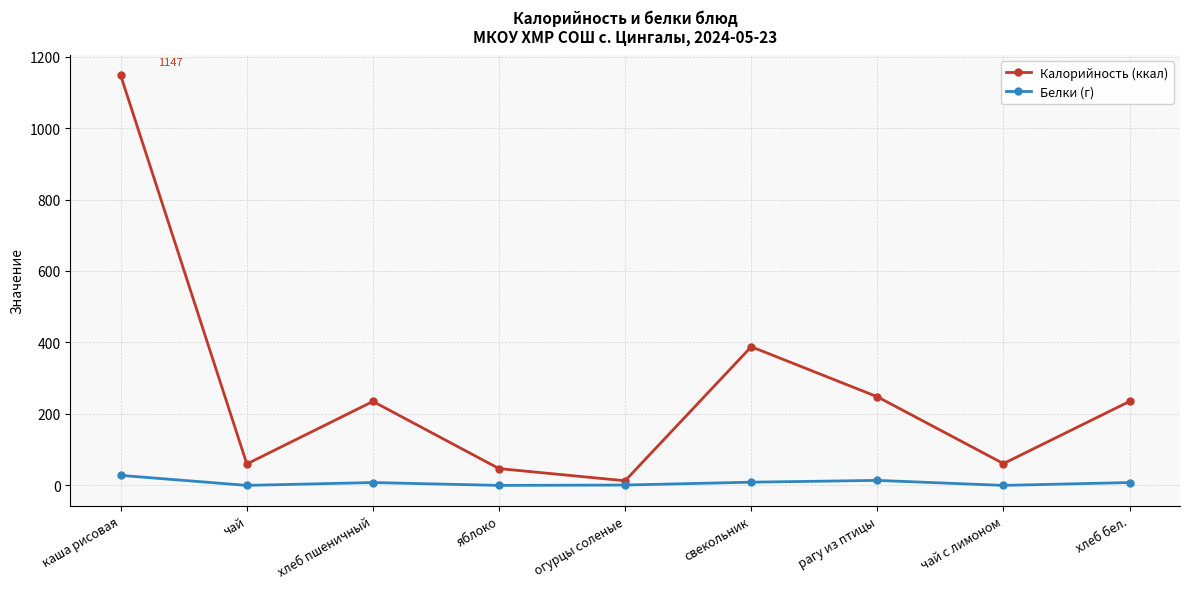

What is the difference between the second highest and minimum values in the Калорийность (ккал) series?

375